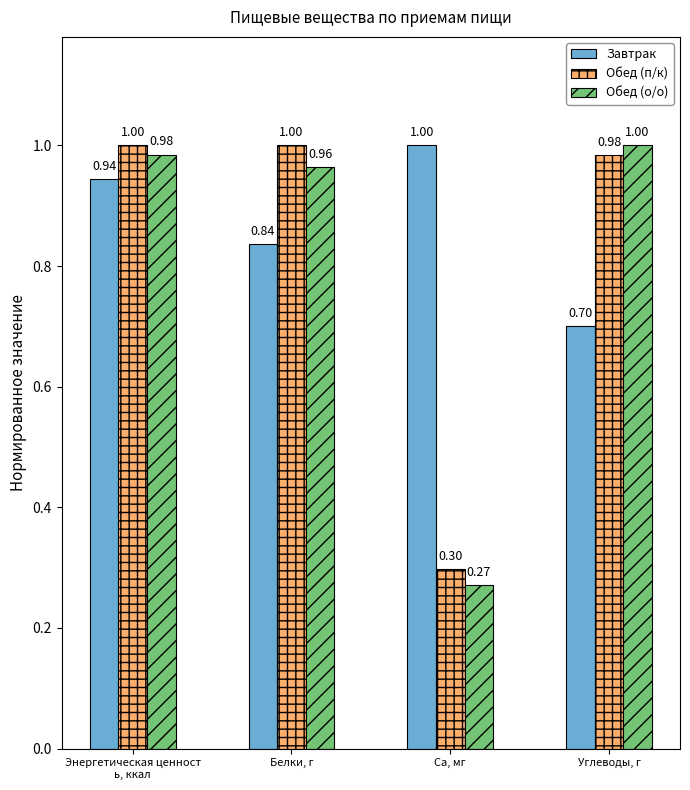

Does the chart contain stacked bars?

No